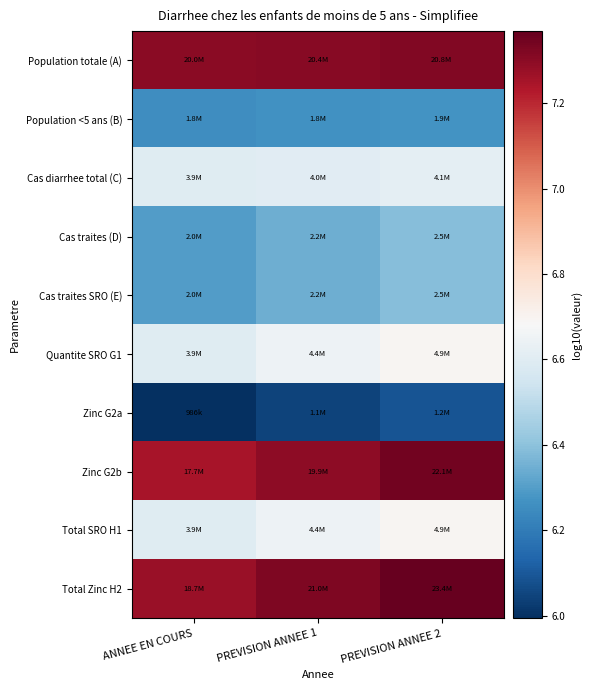

Which series changed the most between PREVISION ANNEE 1 and PREVISION ANNEE 2?

Total Zinc H2